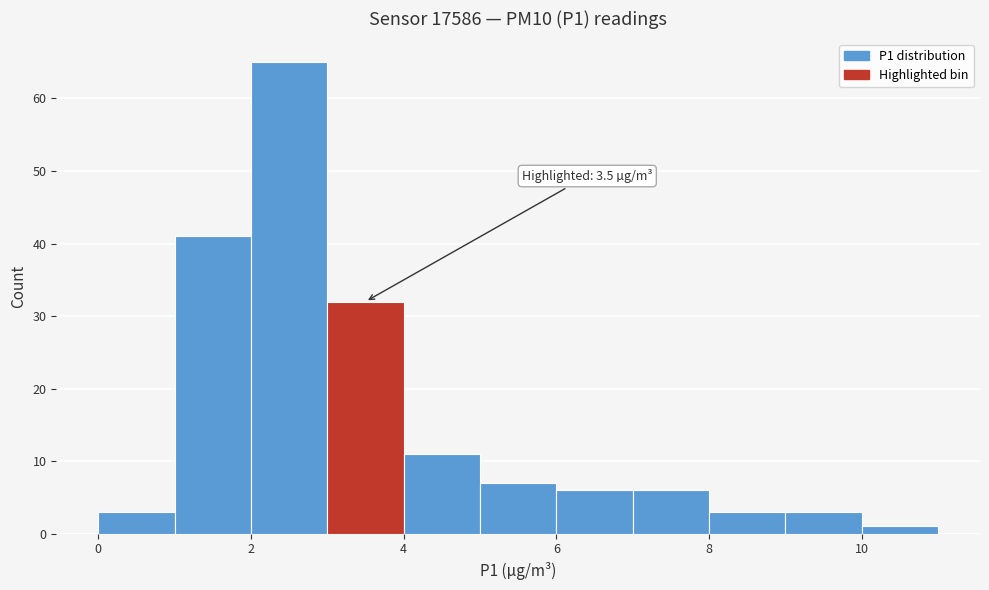

Over which range of the x-axis is the bar tallest?

2 to 3